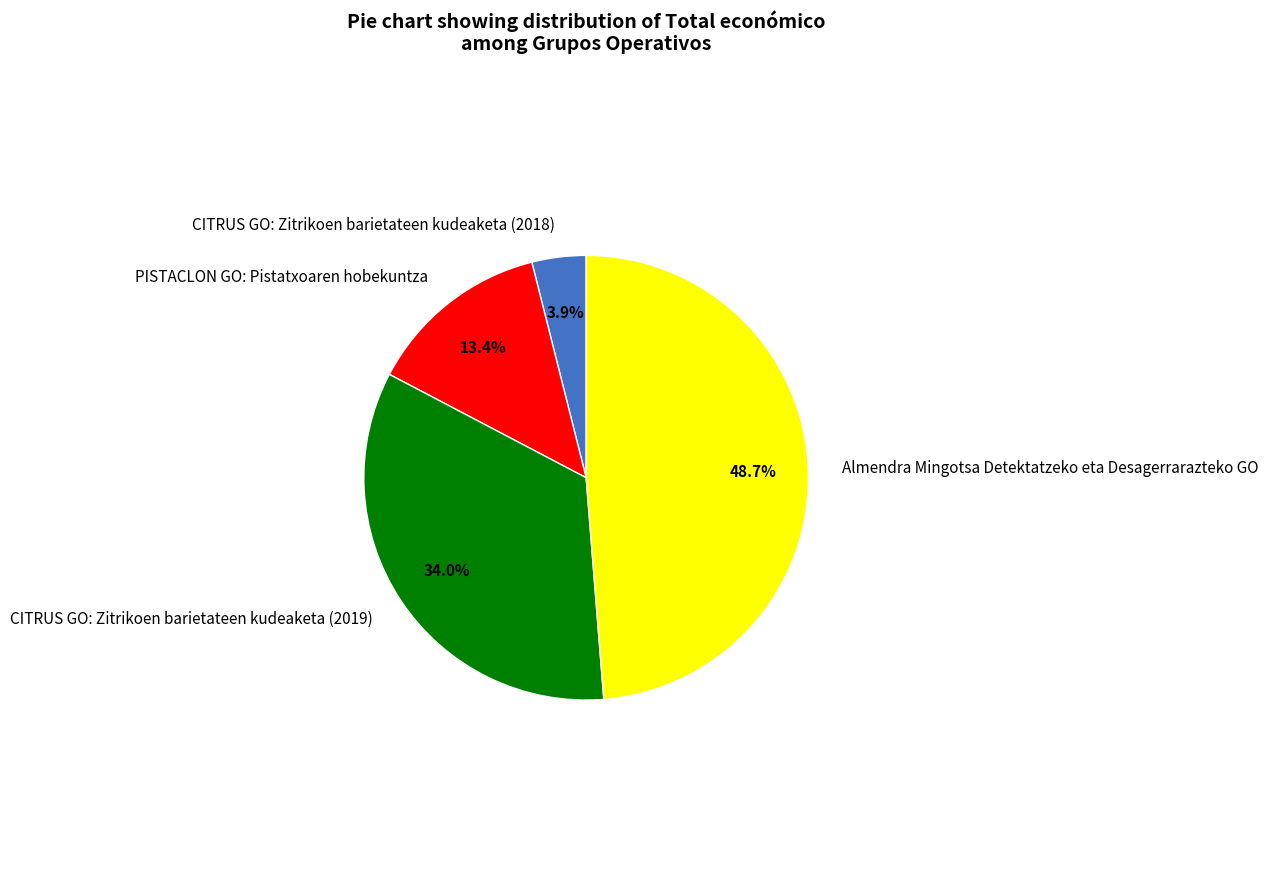

To the nearest percent, what is the average slice percentage?

25%